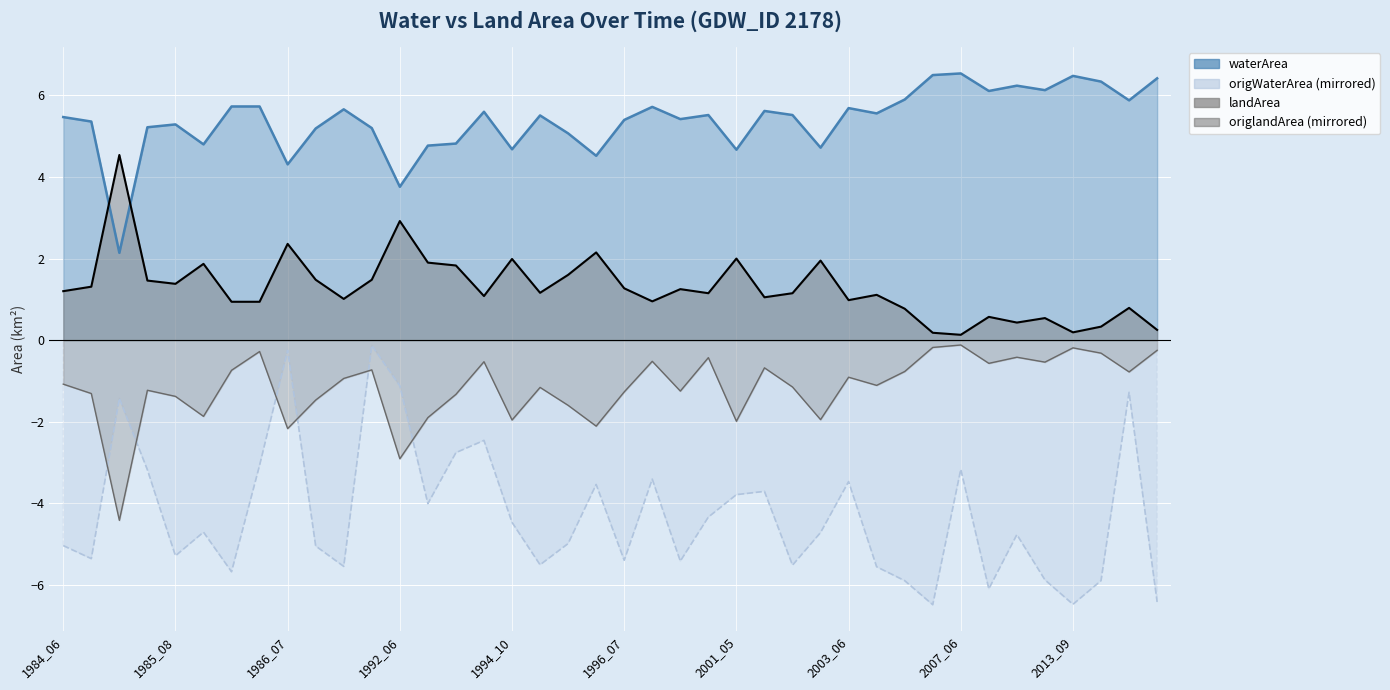

True or false: origlandArea has more than 0 points higher than both neighbors.

True